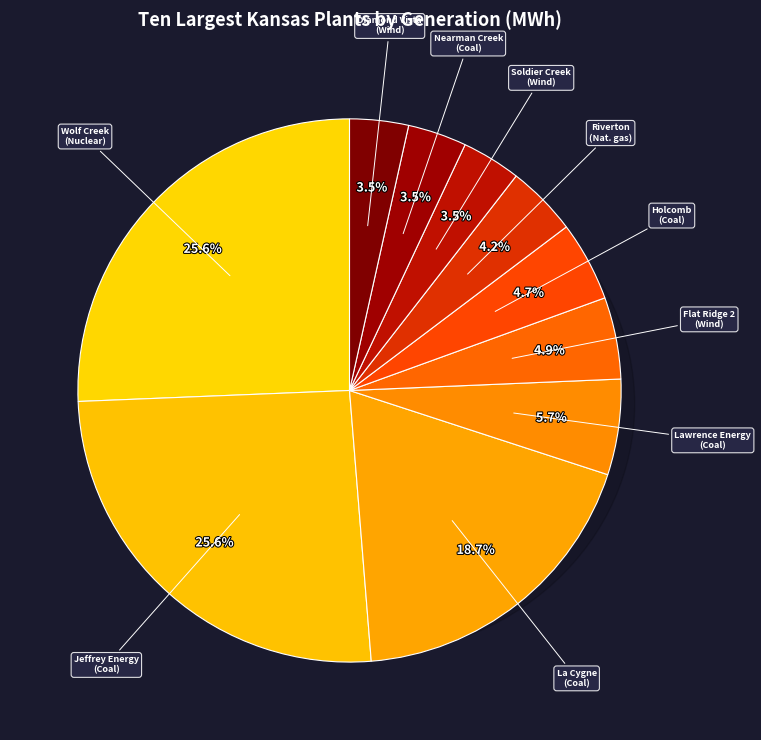

To the nearest percent, what is the difference between the Lawrence Energy Center and Soldier Creek Wind slice percentages?

2%